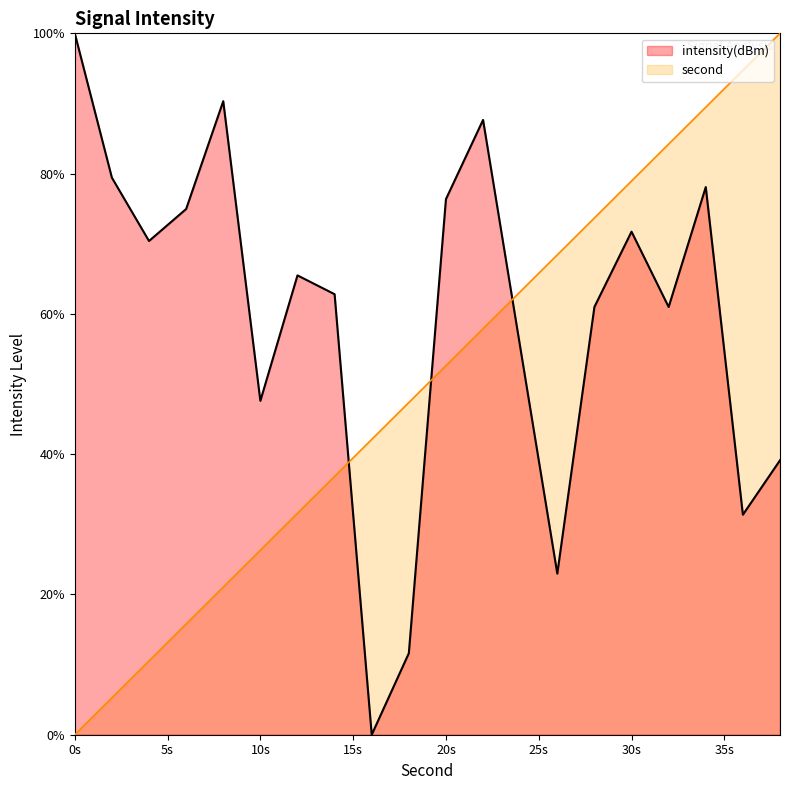

At which category is the sum across all series the highest?

34